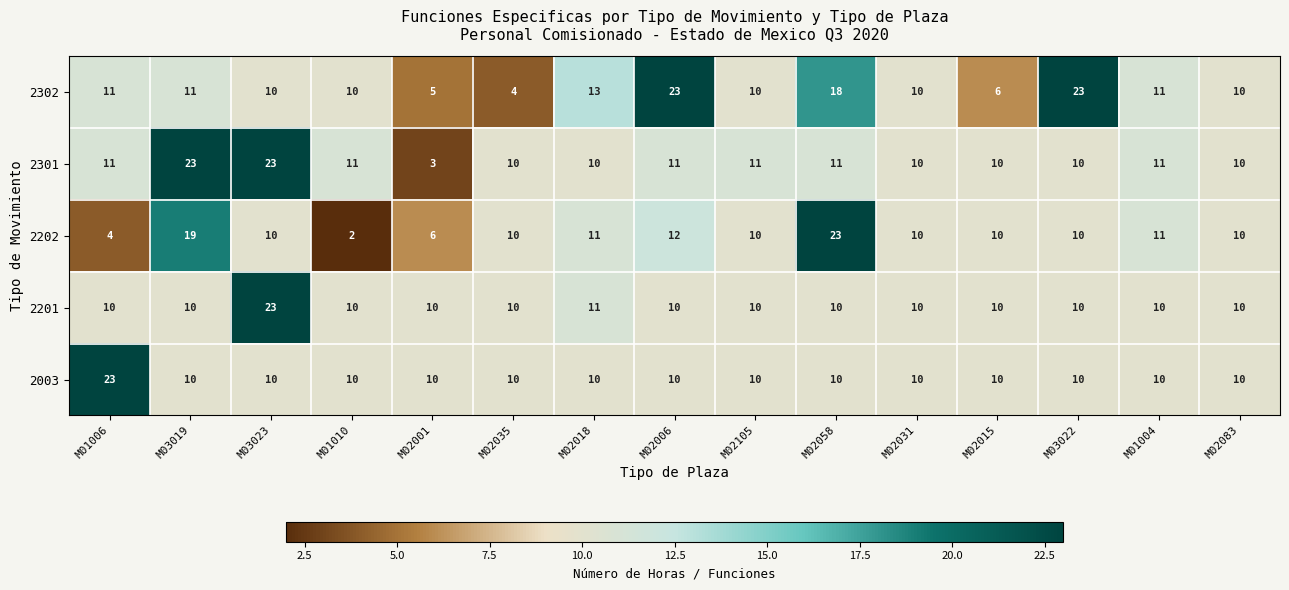

Count the number of categories in the chart.

15